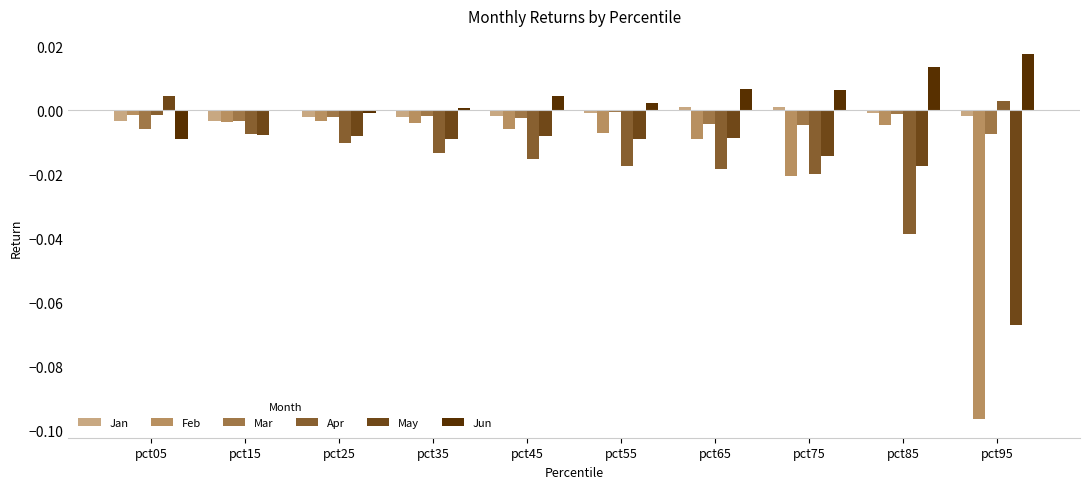

True or false: Mar has a value of -0.0 at pct75.

True